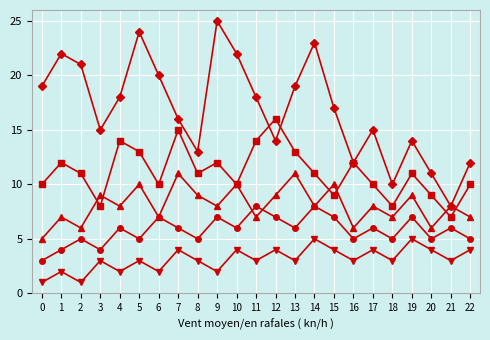

What is the total value across all series at 22?

38